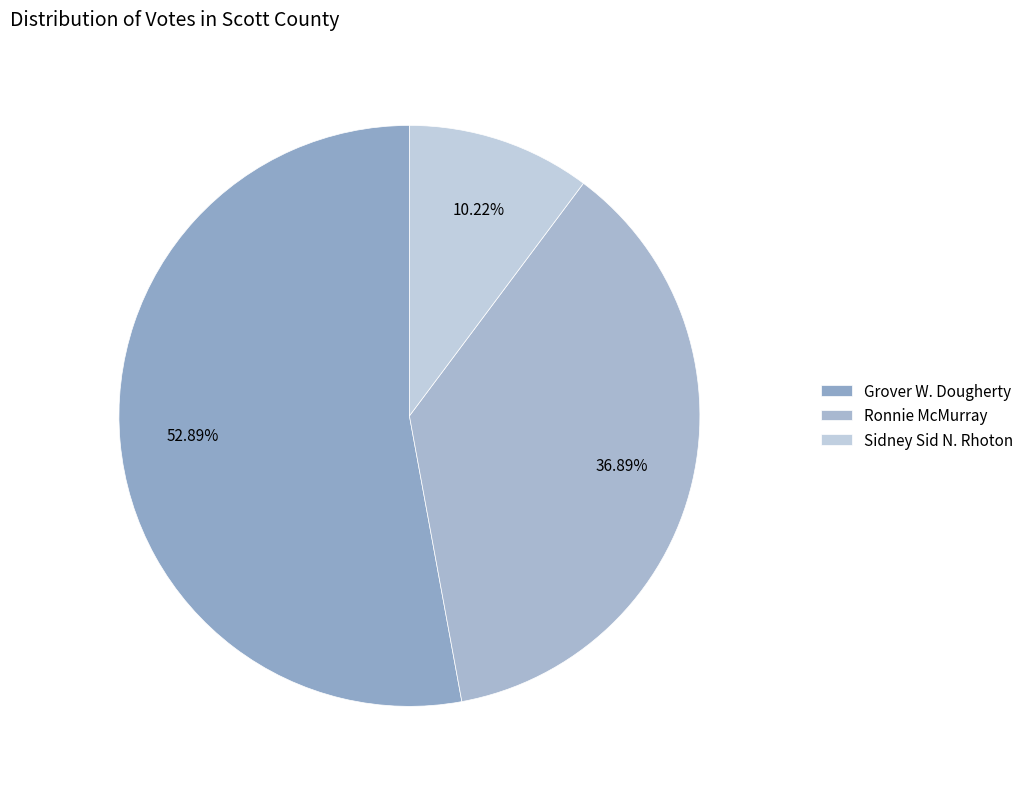

How many segments does this pie chart have?

3